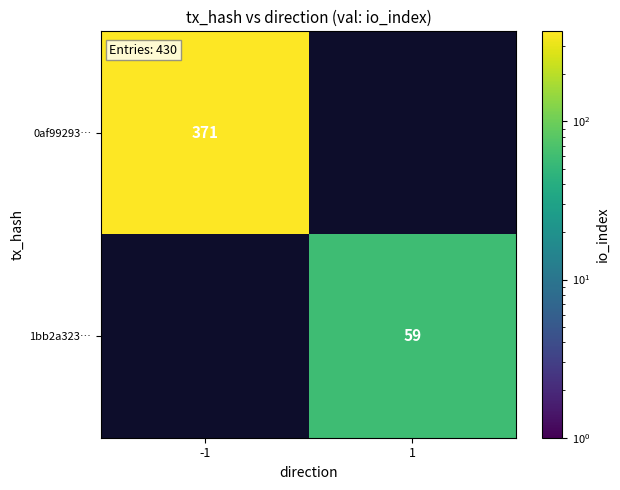

Is it true that 1bb2a323… equals 100 at 1?

False